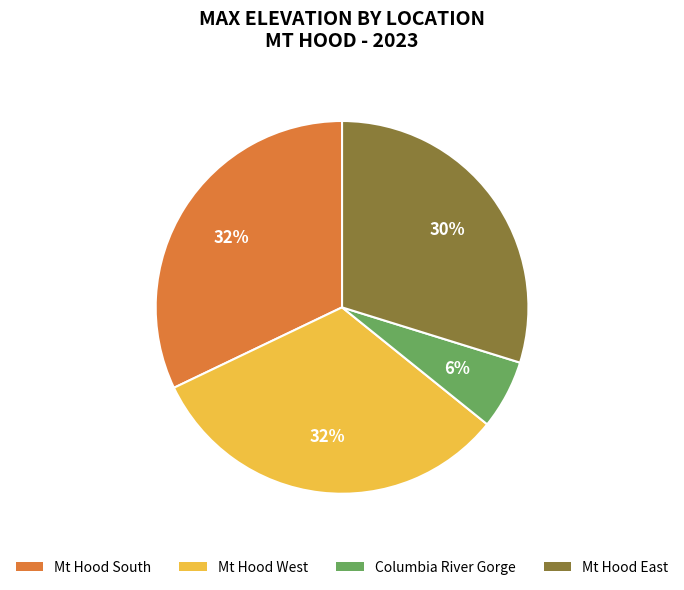

How many slices are in this pie chart?

4